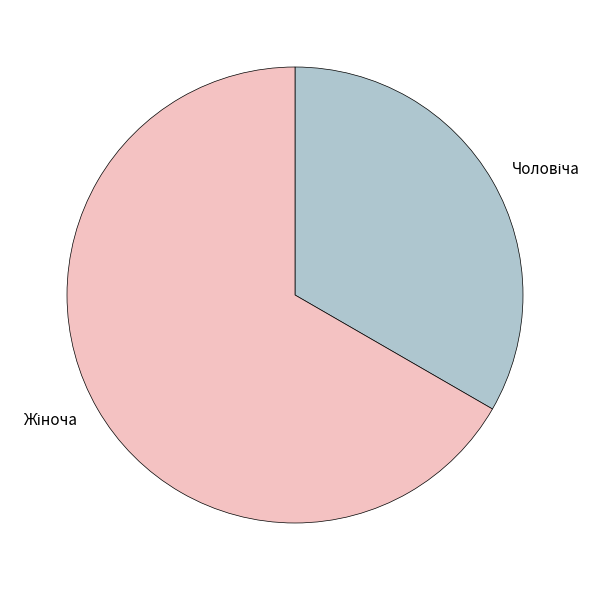

Is there any slice that represents more than half of the pie?

Yes